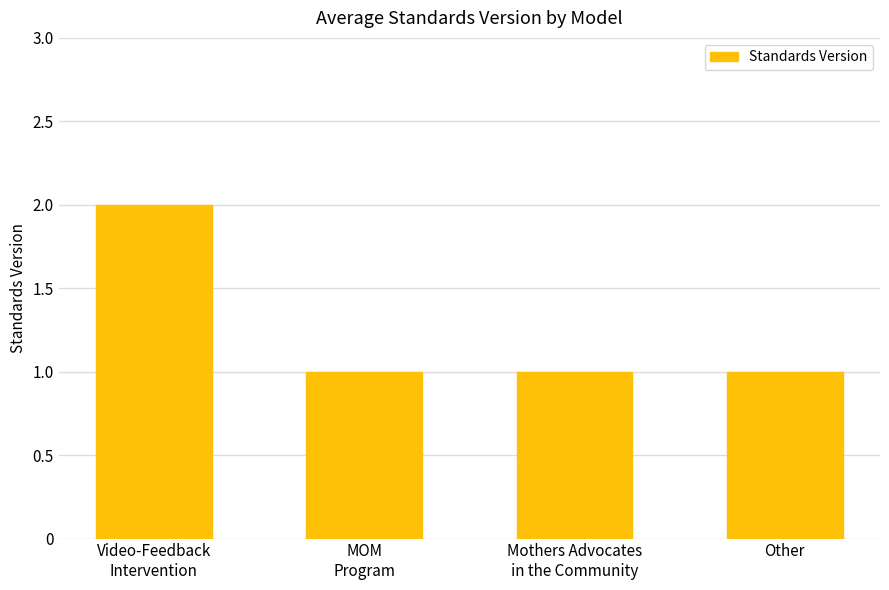

True or false: the data shows 1 at Other.

True